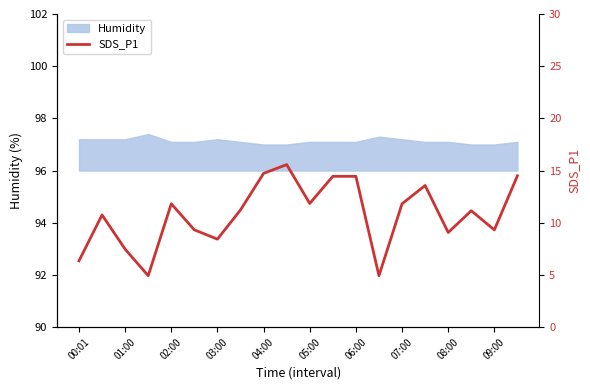

Does the chart display data point markers on the line(s)?

No